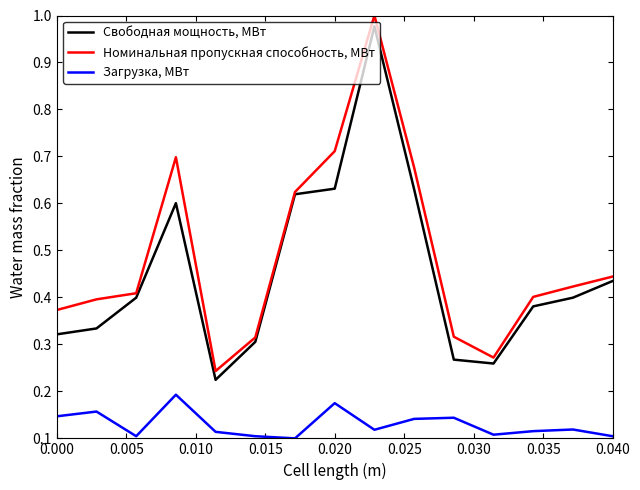

Which series has the widest spread of values?

Номинальная пропускная способность, МВт